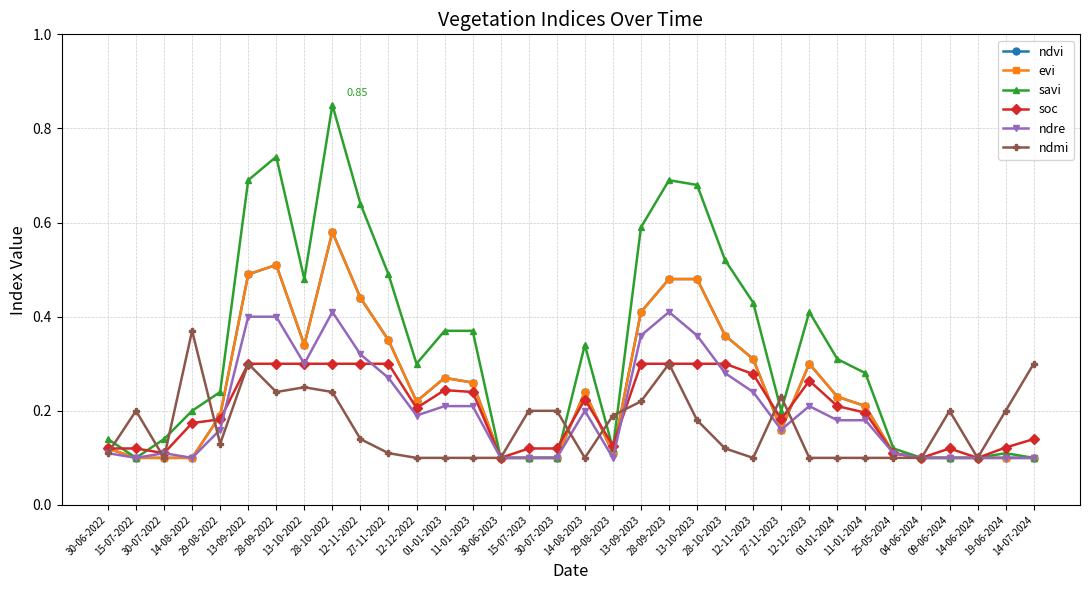

Rank the series by their maximum value, from lowest to highest.

soc, ndmi, ndre, ndvi, evi, savi